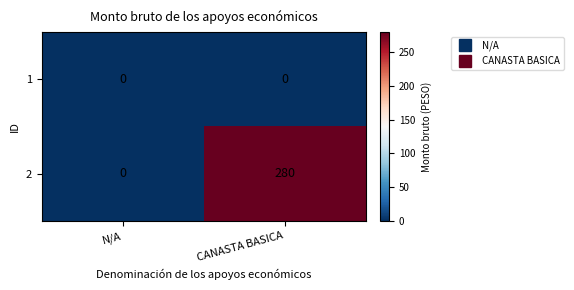

What is the total value across all series at CANASTA BASICA?

280